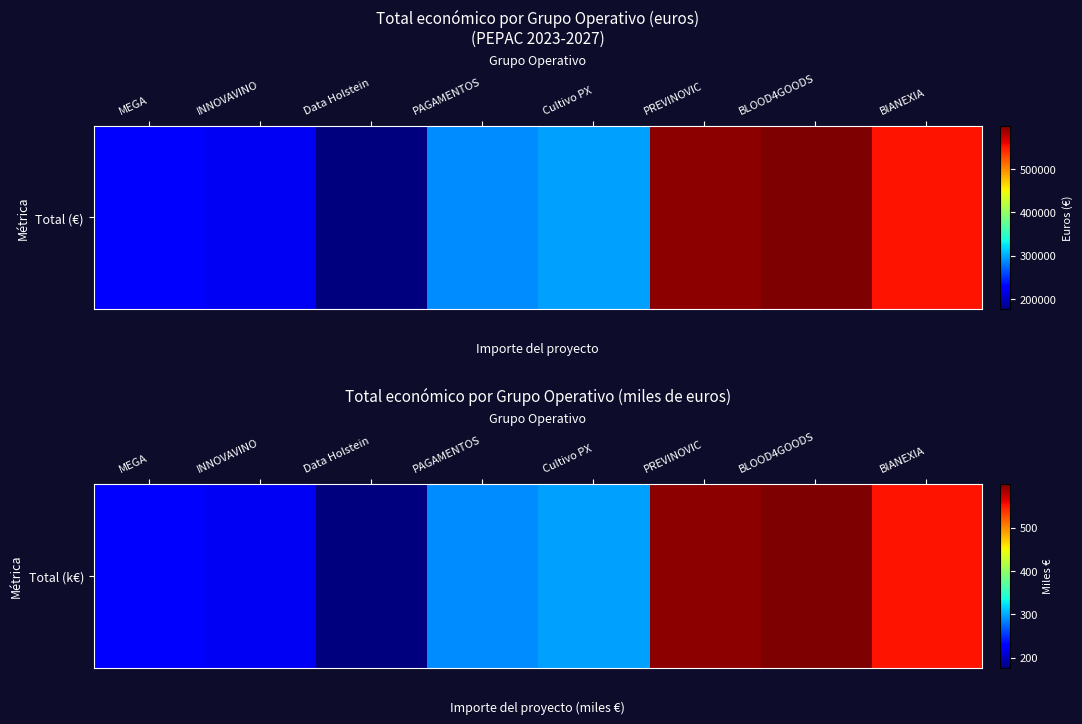

Where does the data first go above 297?

Cultivo PX